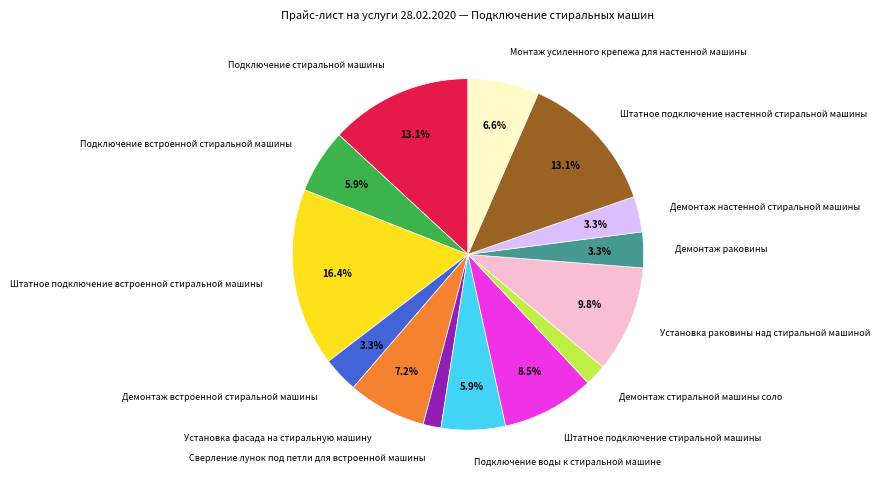

What is the largest slice in the pie chart?

Штатное подключение встроенной стиральной машины